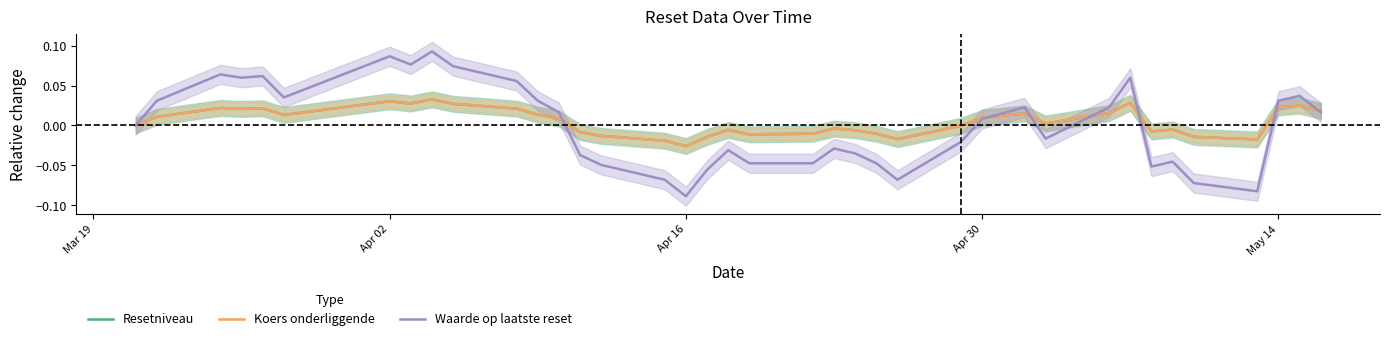

What is the smallest value displayed?

-0.1